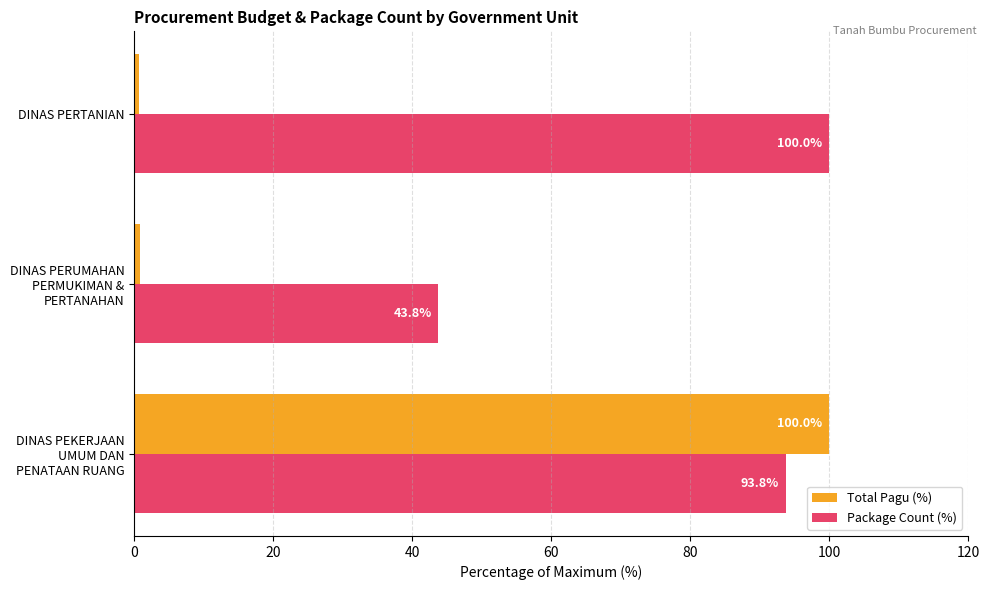

List the series in order of their overall mean, highest first.

Package Count (%), Total Pagu (%)